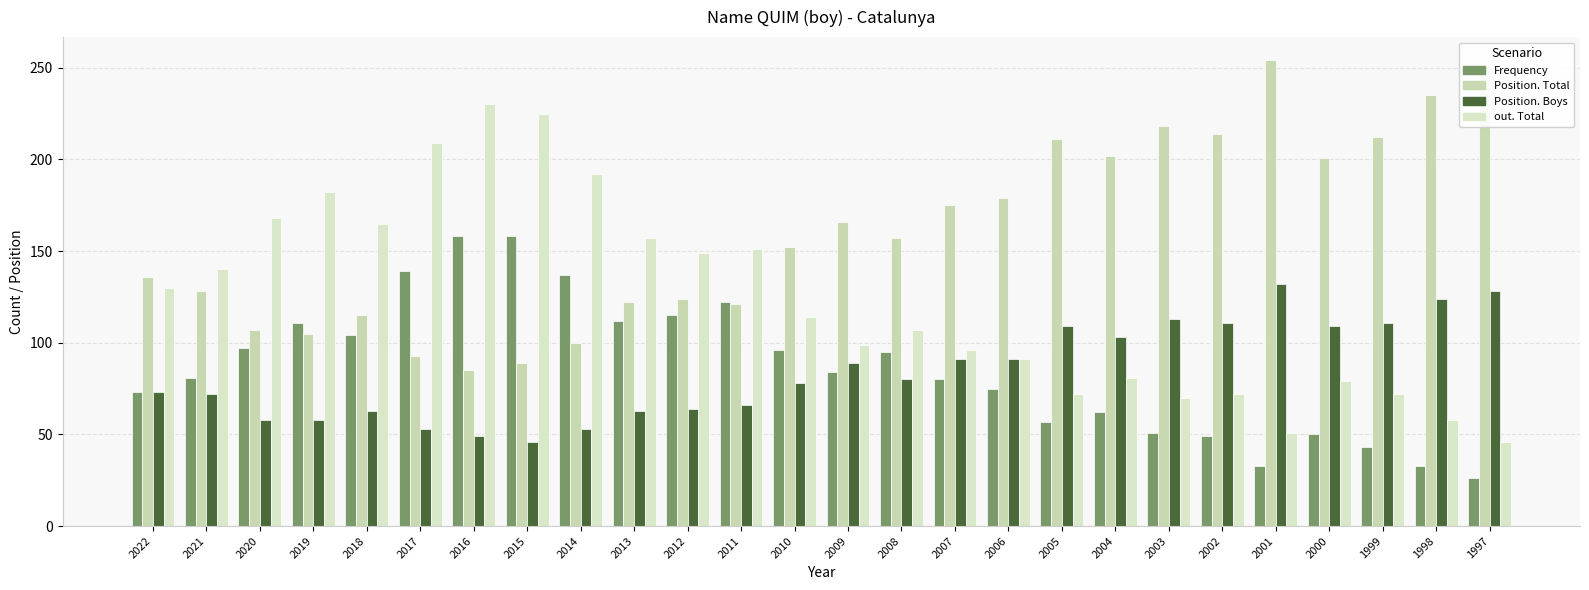

What are all the series names shown in the legend?

Frequency, Position. Total, Position. Boys, out. Total